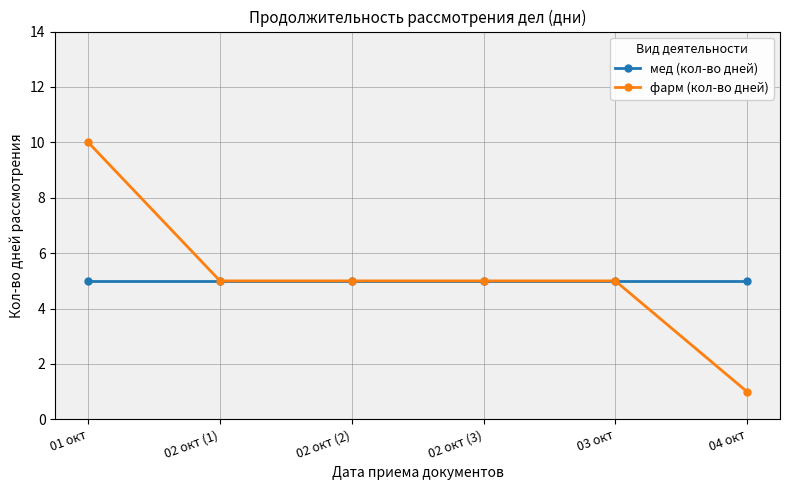

What is the label of the 6th point from the right?

01 окт